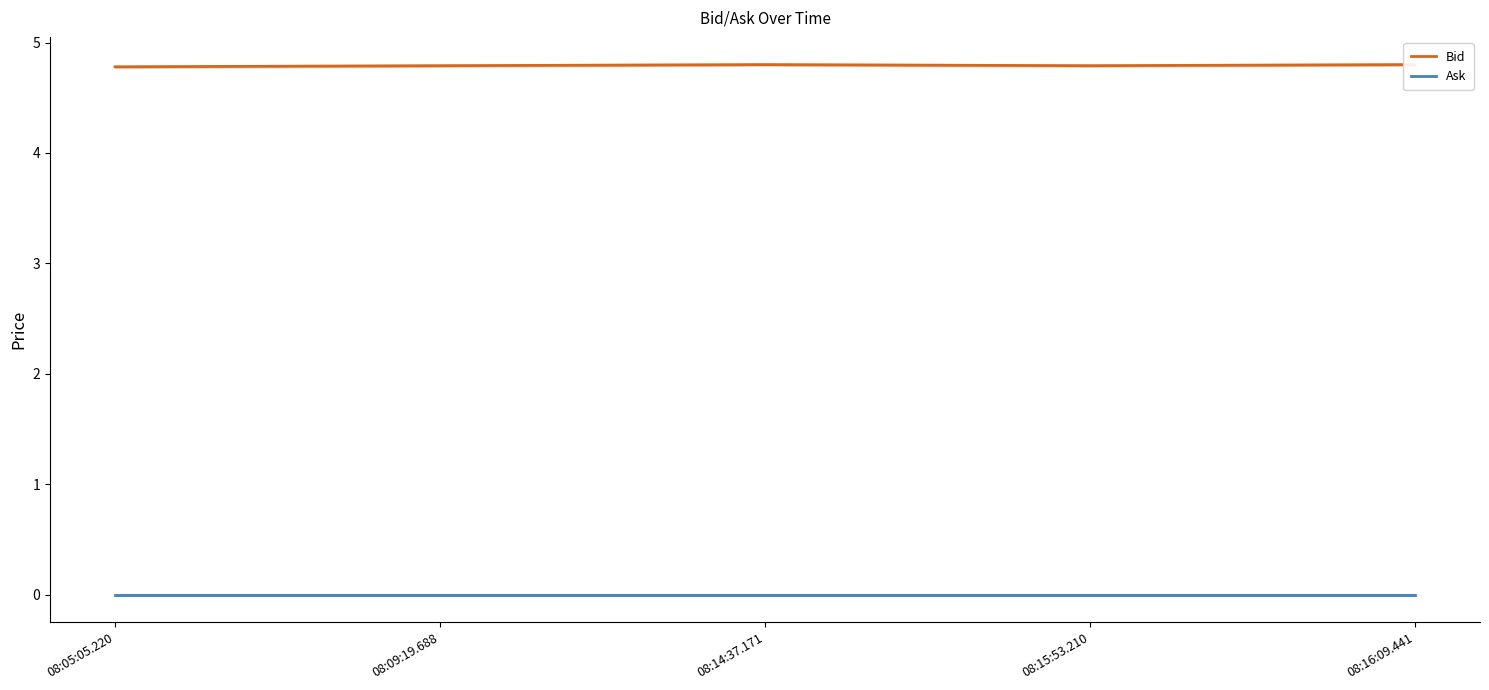

Which series has the largest total across all categories?

Bid